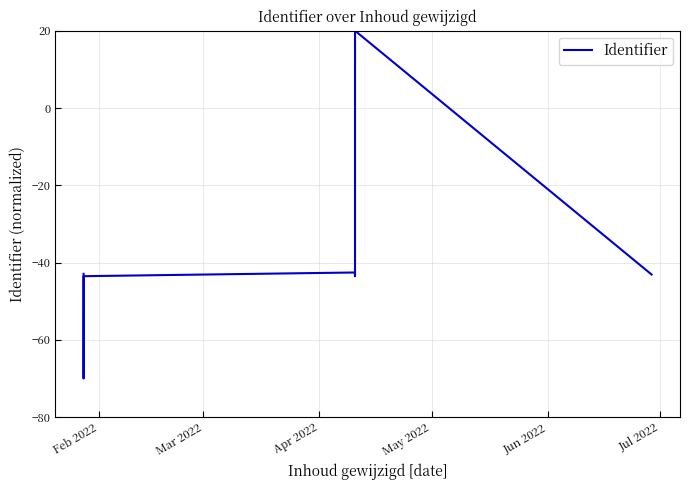

What is the maximum value shown in the chart?

20.0